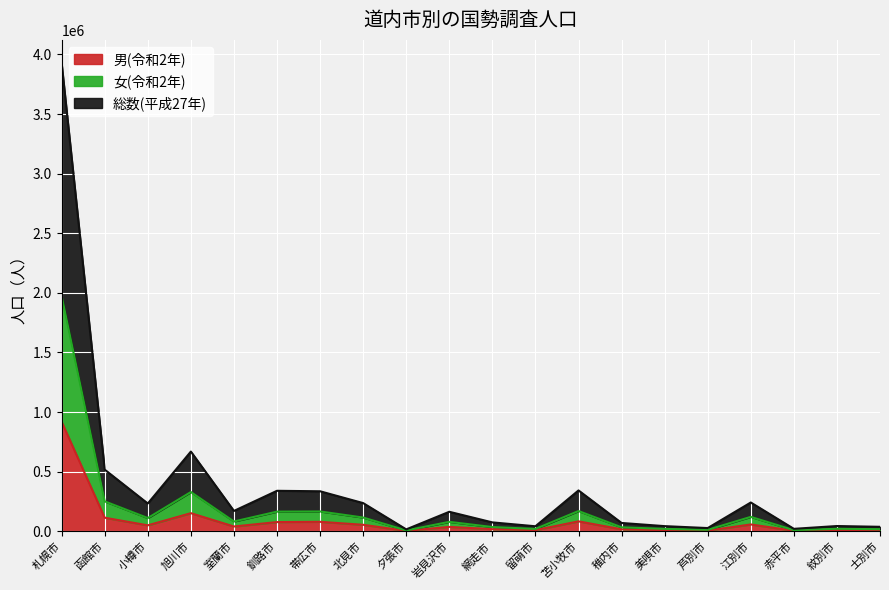

Which has a higher value, 旭川市 or 留萌市?

旭川市